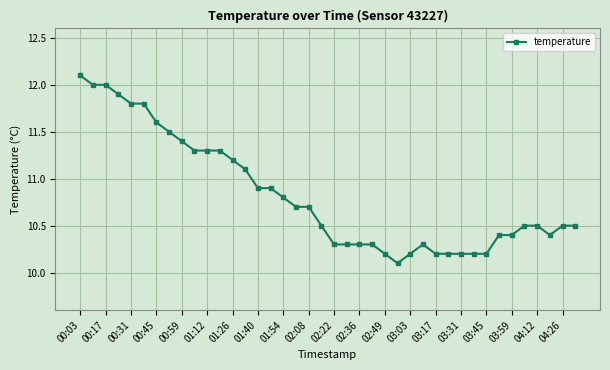

What is the minimum value shown in the chart?

10.1